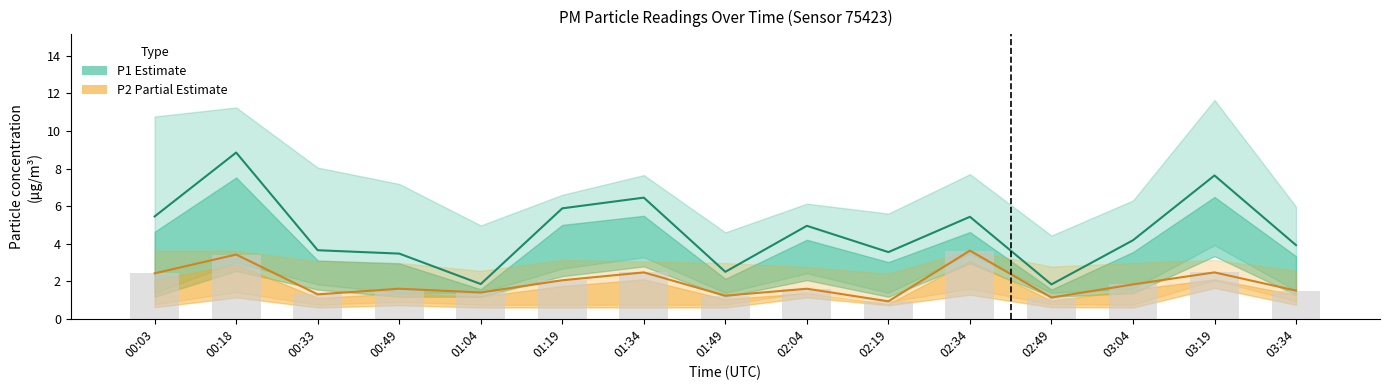

What is the value of the P2_upper bar at the 3rd from the left?

3.0